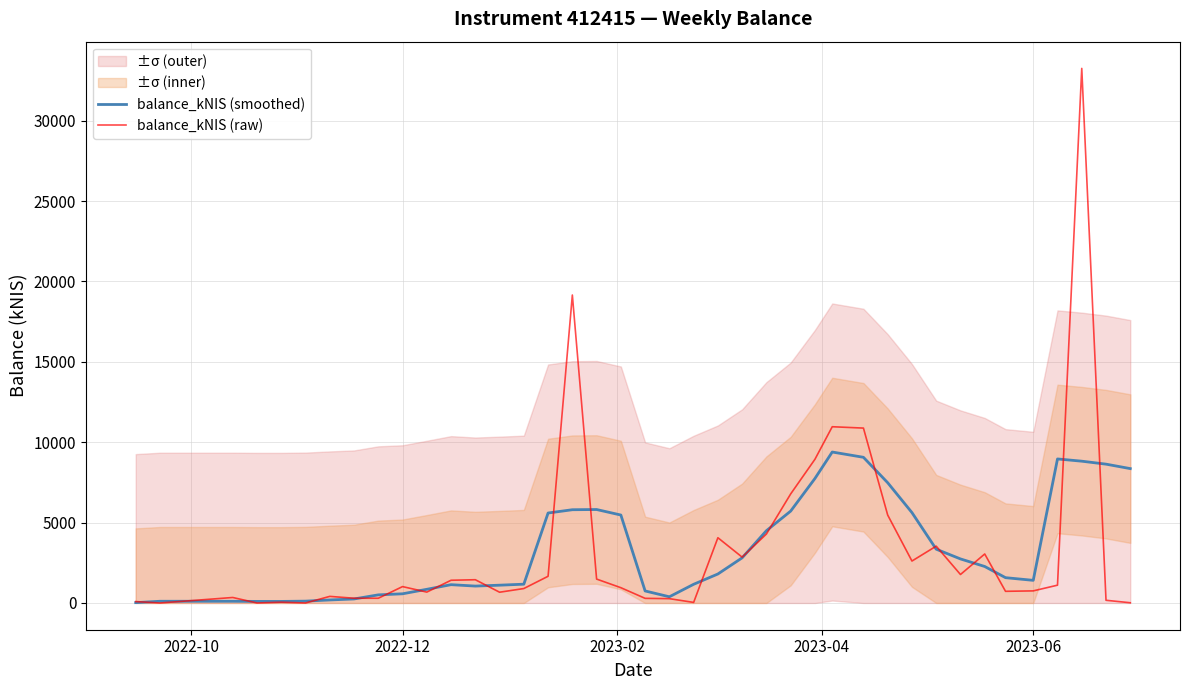

How many lines are shown in the chart?

2